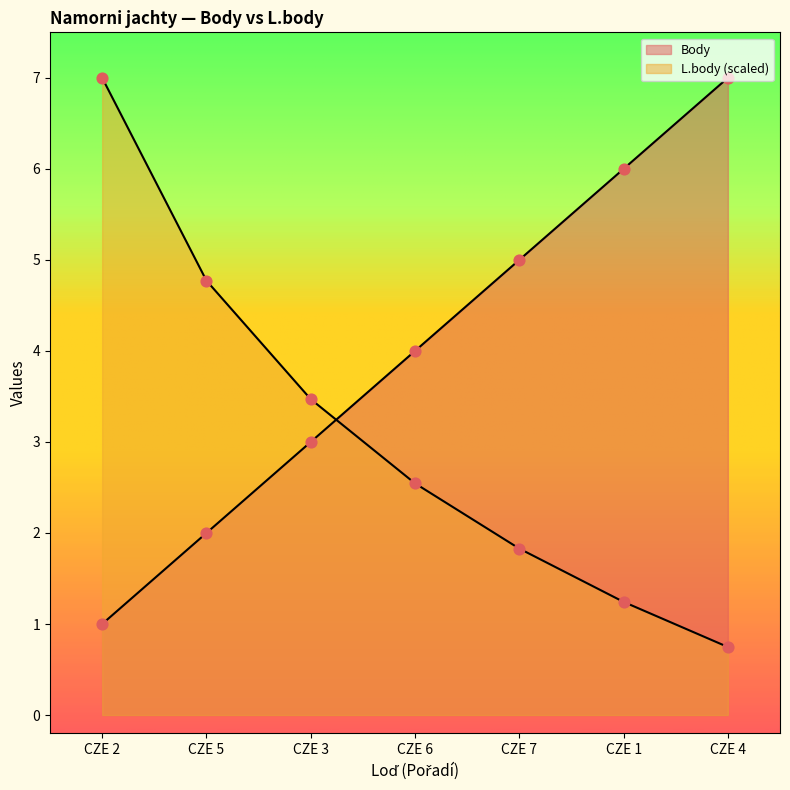

Which series reaches the maximum Y coordinate?

Body